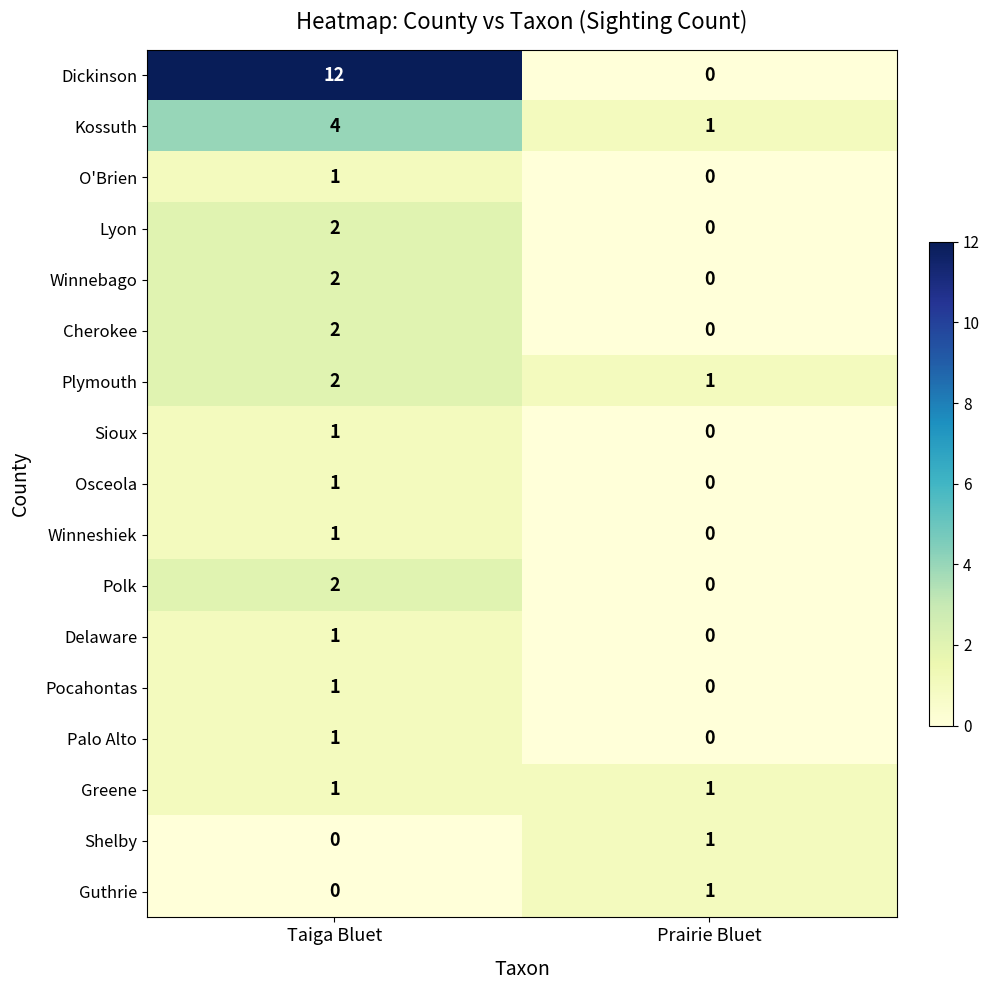

The Shelby series shows 0 at Taiga Bluet. True or false?

True